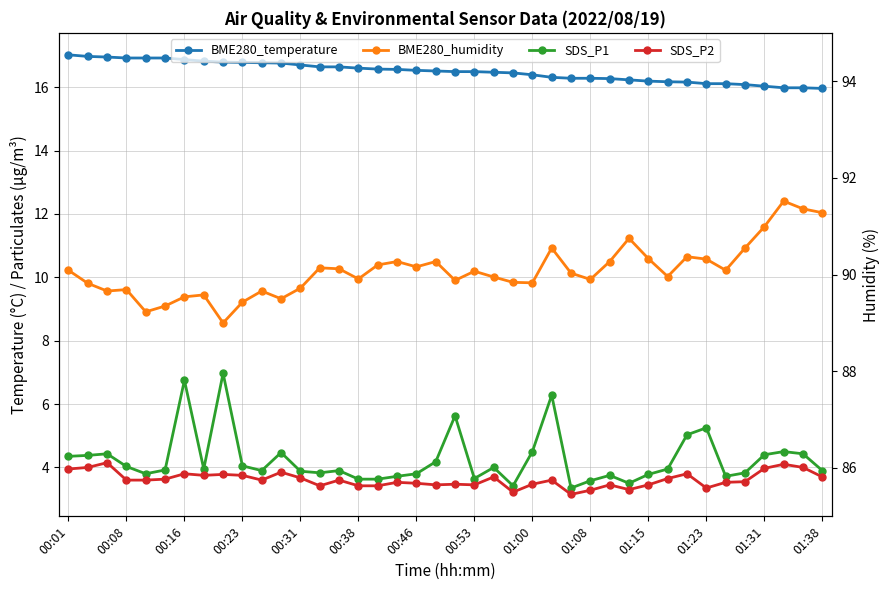

True or false: BME280_temperature and SDS_P1 cross at least once.

False